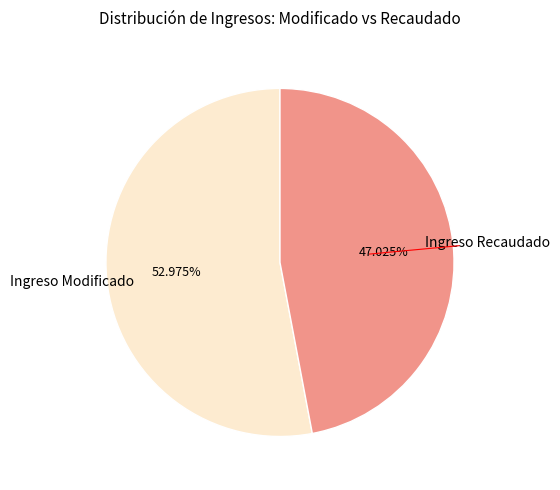

Between Ingreso Recaudado and Ingreso Modificado, which is larger?

Ingreso Modificado